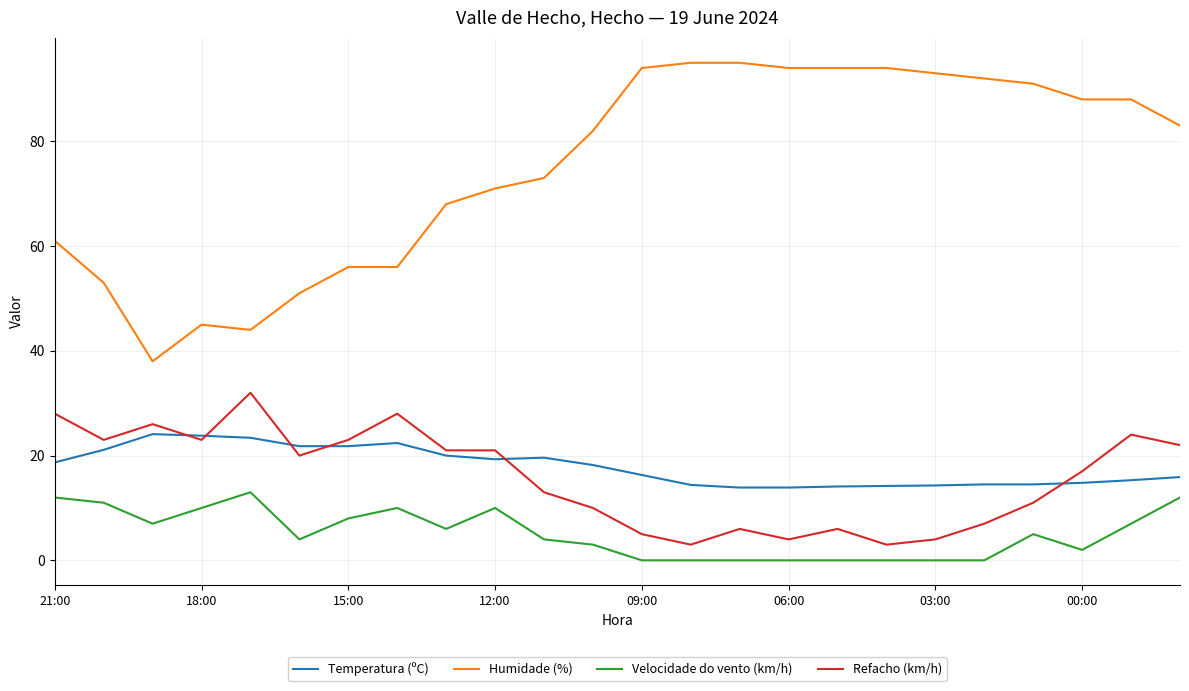

At how many categories does at least one series exceed 69?

15